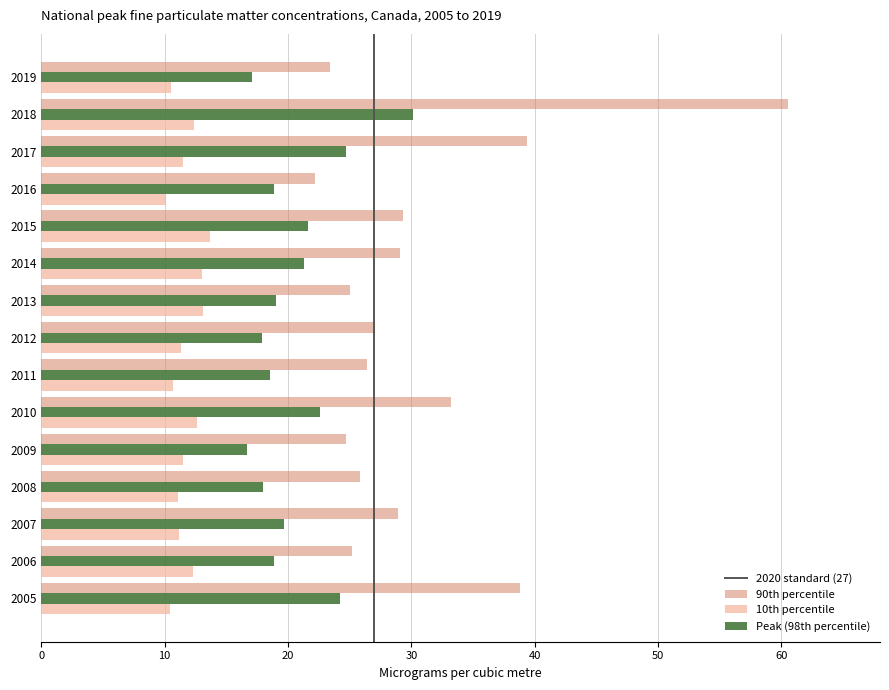

Is the value of Peak (98th percentile) at 2008 greater than the value of 90th percentile at 2017?

No